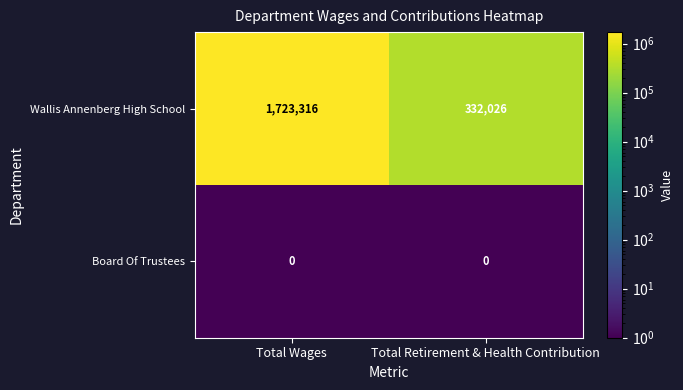

Which series changed the most between Total Wages and Total Retirement & Health Contribution?

Wallis Annenberg High School